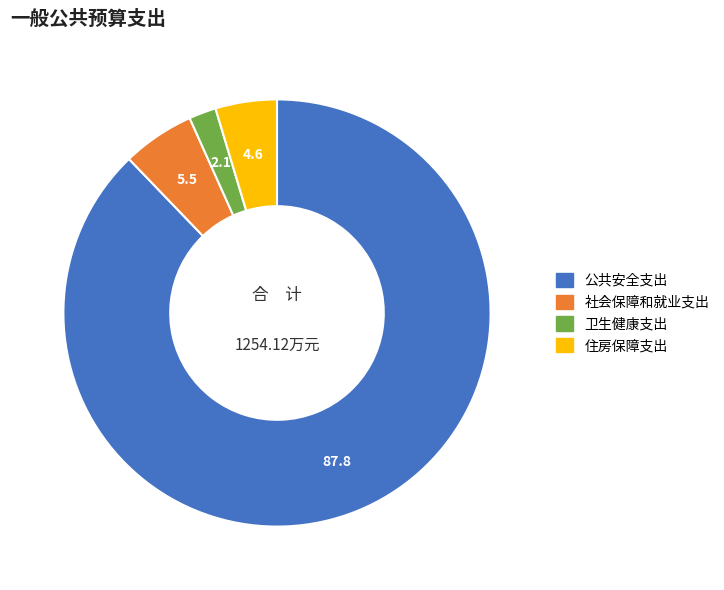

Which has a higher value, 卫生健康支出 or 住房保障支出?

住房保障支出